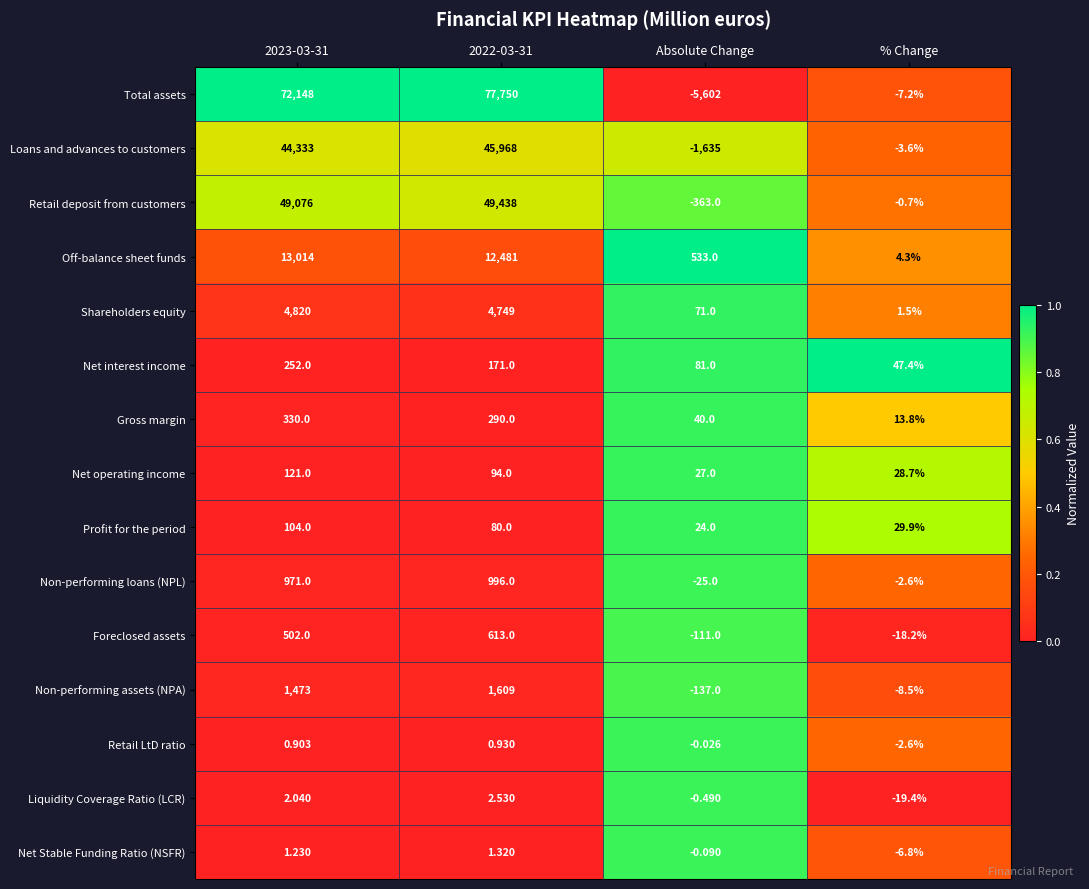

Which category has the lowest value in the Profit for the period series?

Absolute Change